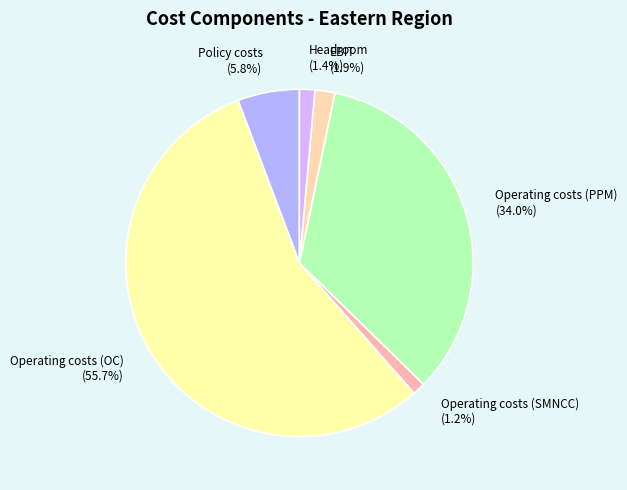

The Operating costs (OC) slice represents 56% of the pie. True or false?

True